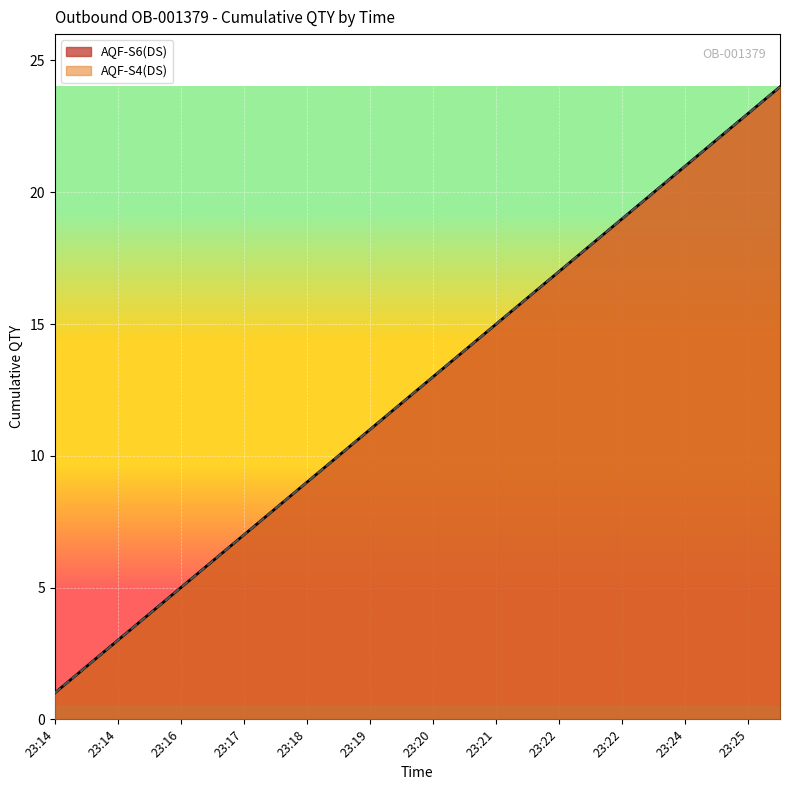

What is the maximum value shown in the chart?

24